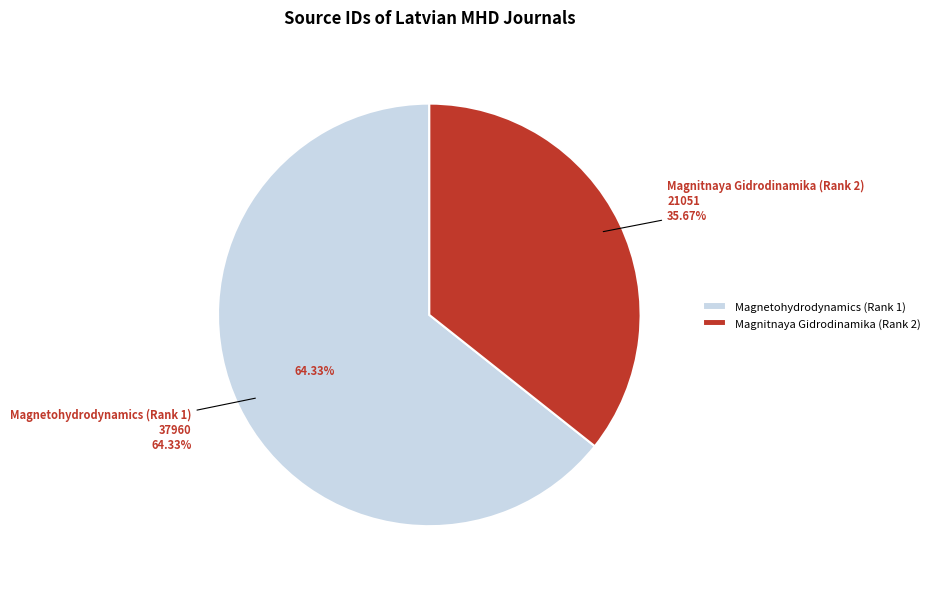

What is the change in value from Magnetohydrodynamics (Rank 1) to Magnitnaya Gidrodinamika (Rank 2)?

-16909